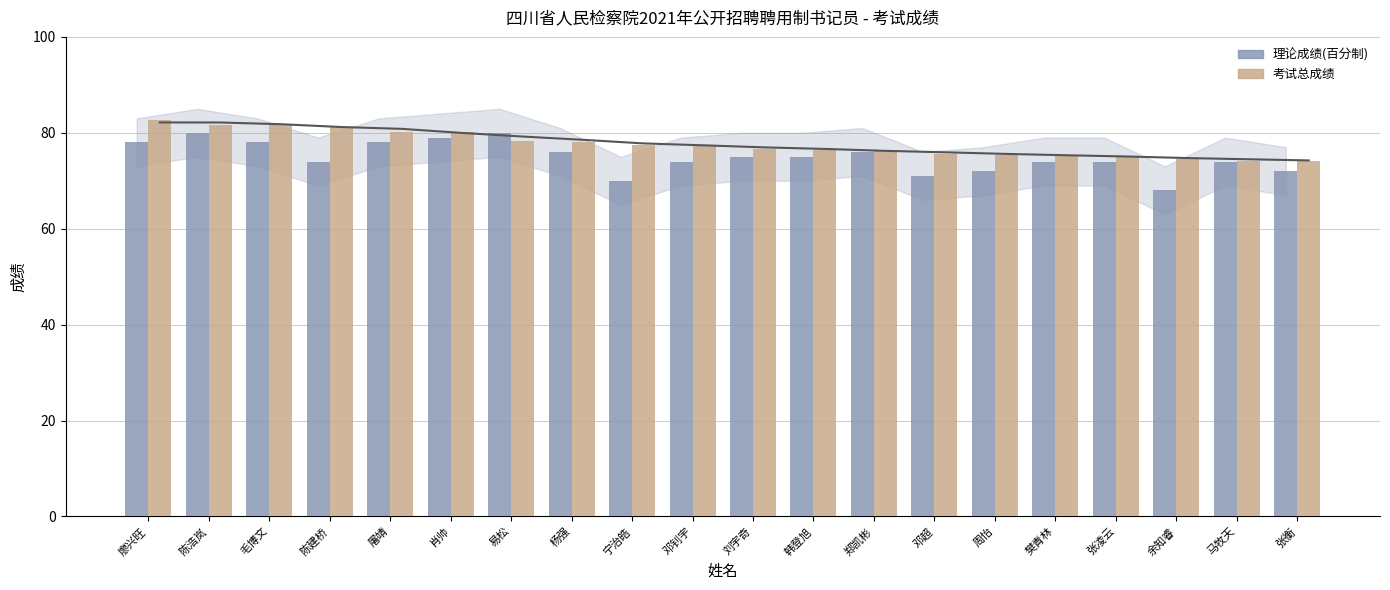

Rank the series at 郑凯彬 from lowest to highest value.

理论成绩(百分制), 考试总成绩